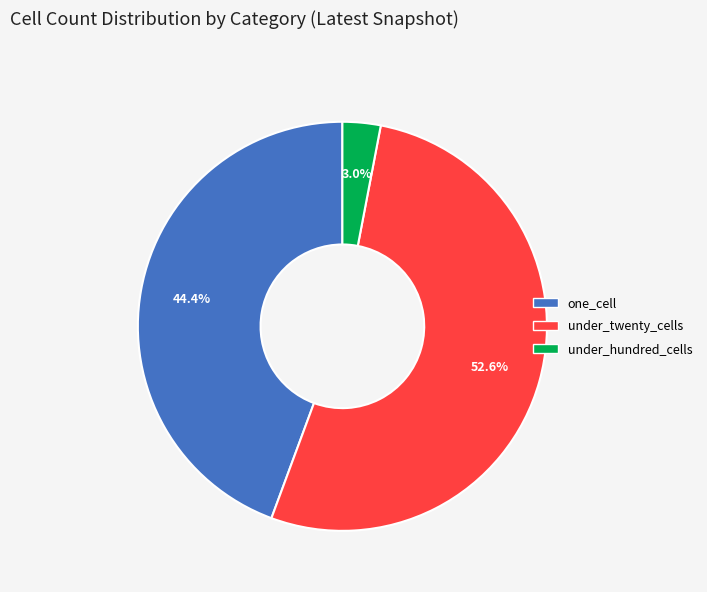

Is there any slice that represents more than half of the pie?

Yes